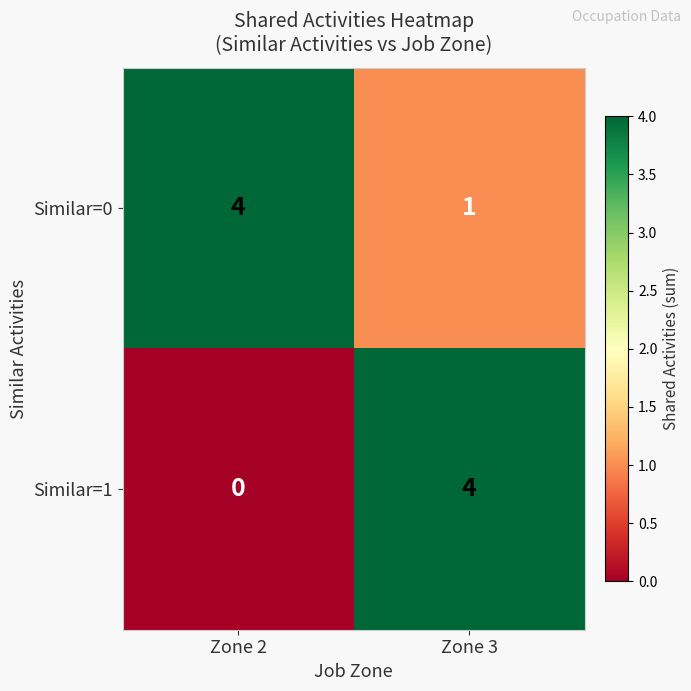

Reading right to left, extract all data points from this chart.

Similar=0: 1	4
Similar=1: 4	0